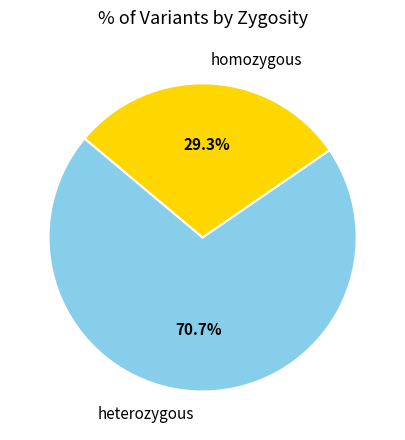

What portion of the pie excludes homozygous?

70.7%